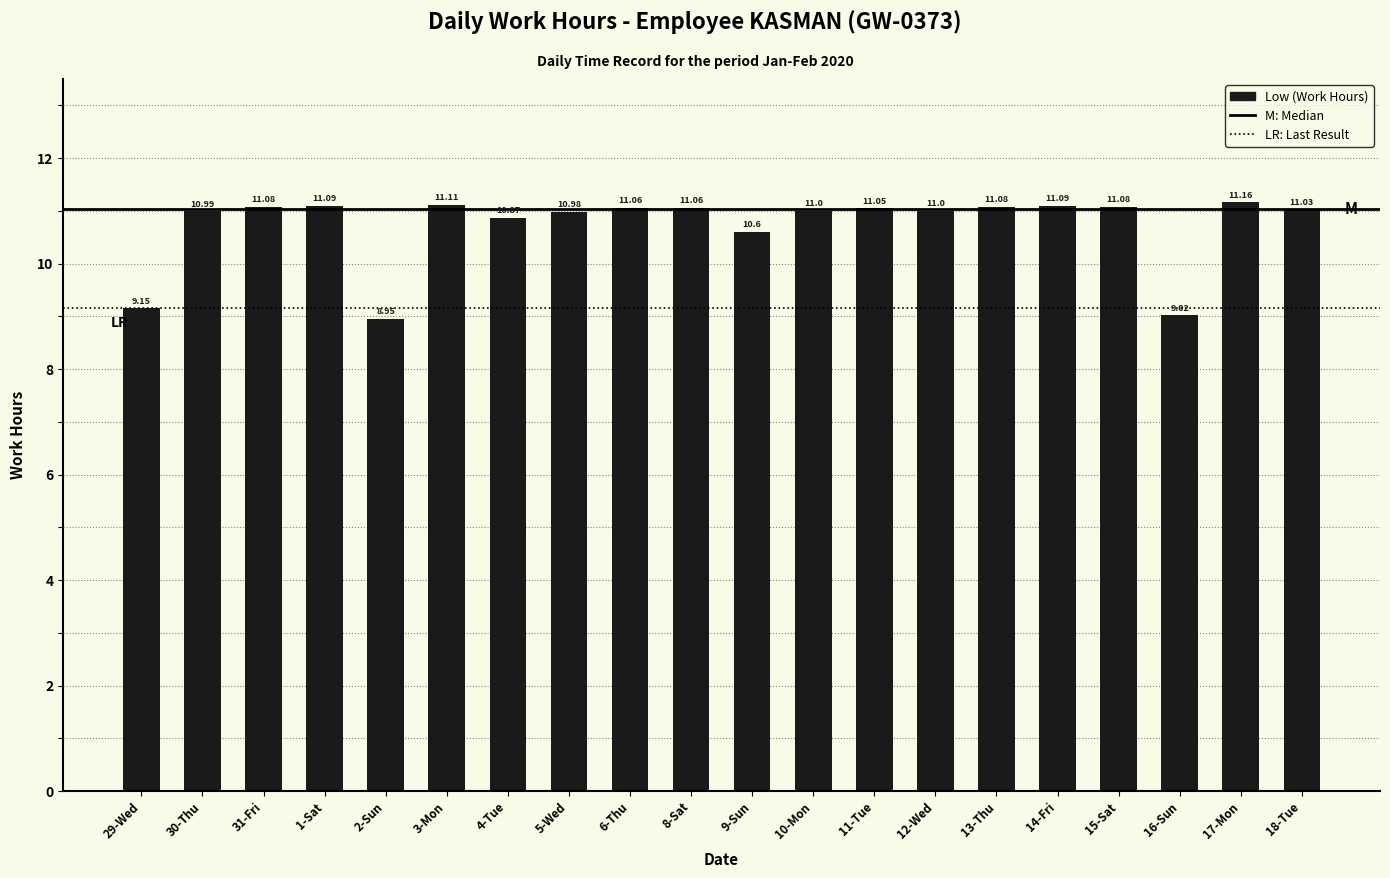

What is the ratio of the value at 6-Thu to the value at 14-Fri?

1.0